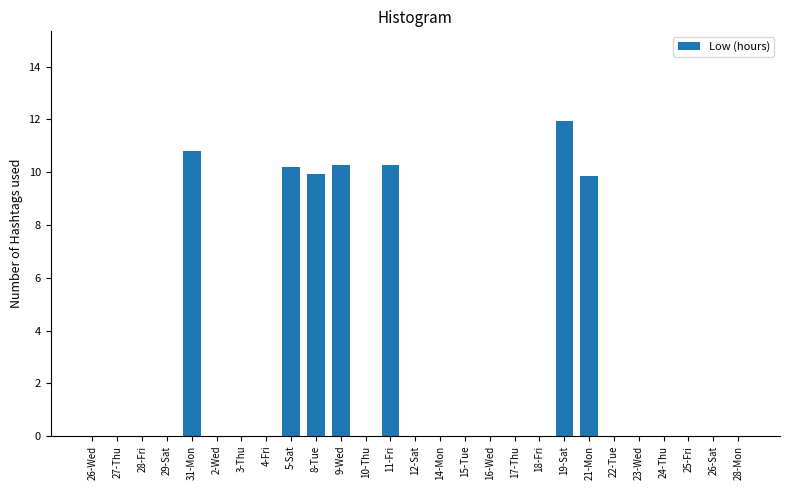

Is it true that the value at 23-Wed is 0.0?

True